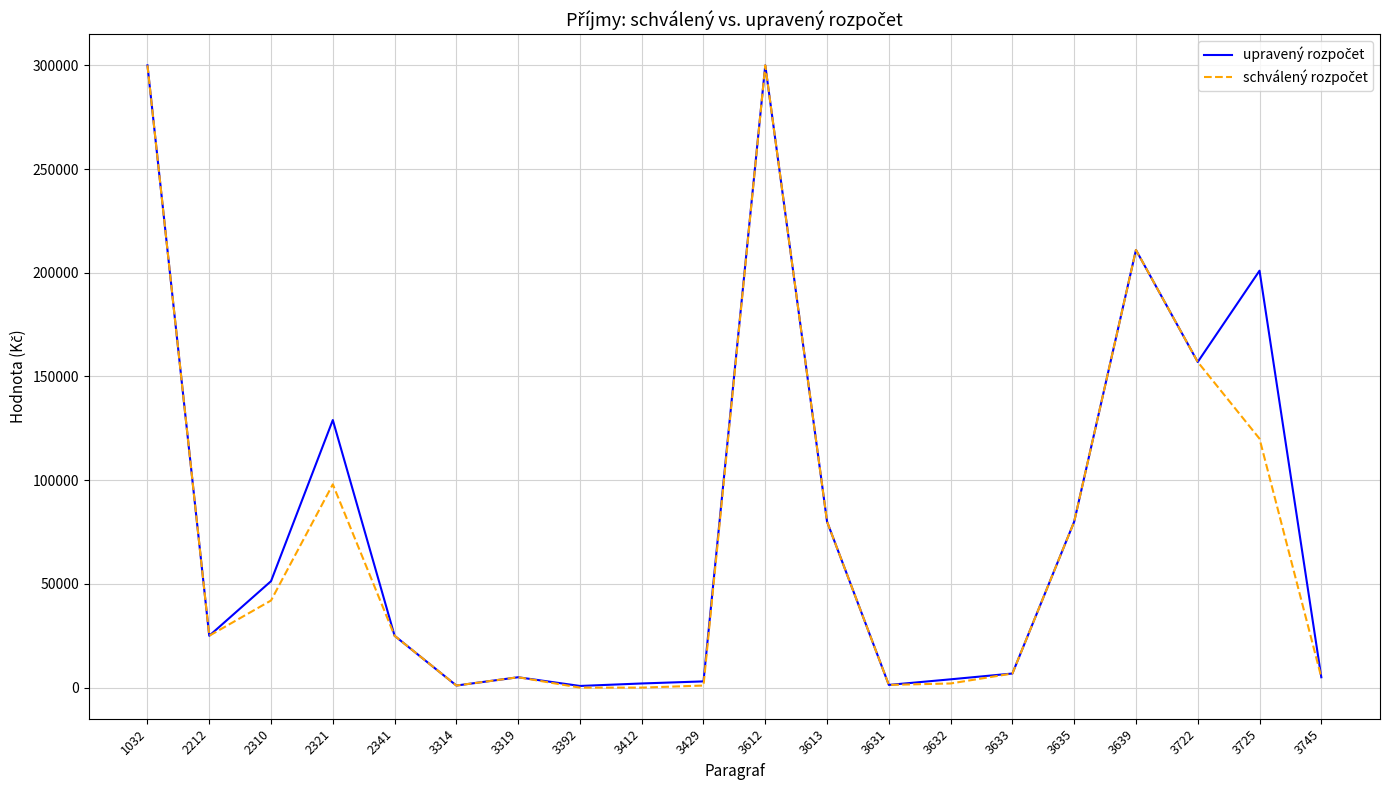

What is the value of the schválený rozpočet point at the 7th from the left?

5000